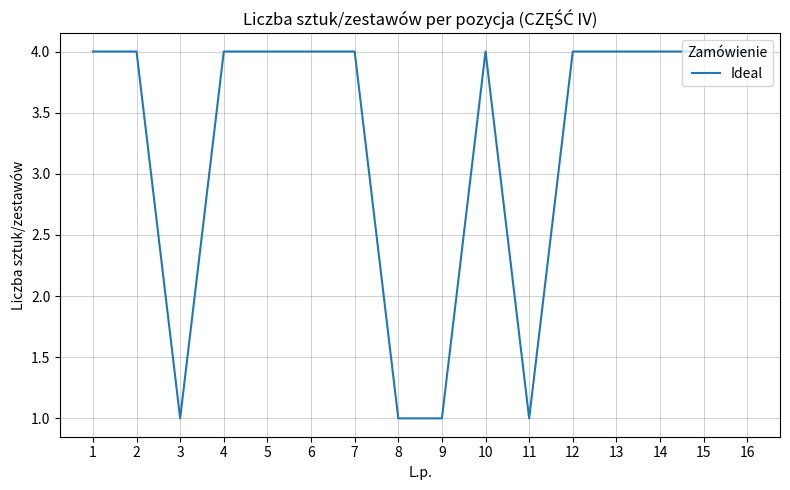

Reading left to right, what are all the values shown in this chart?

4	4	1	4	4	4	4	1	1	4	1	4	4	4	4	4